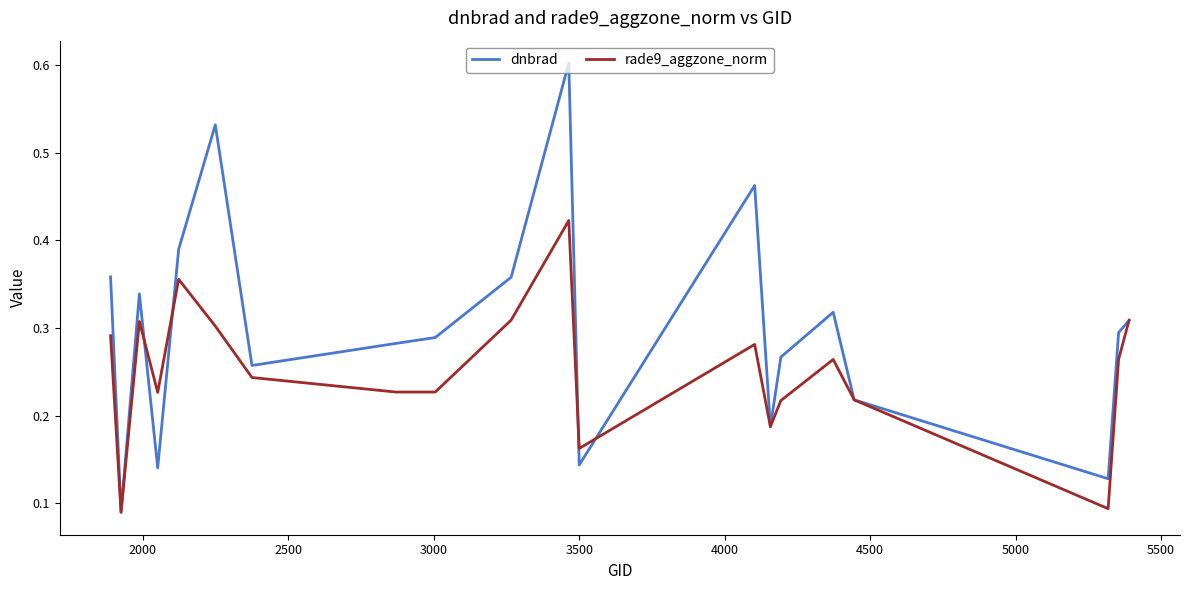

Count the rade9_aggzone_norm values in the range 0 to 1.

20